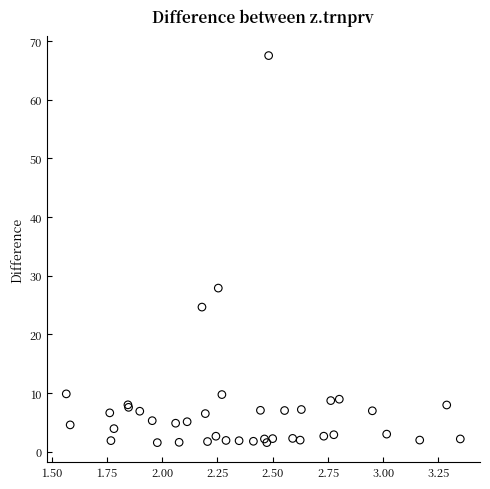

What Y value in the scatter plot is closest to 34?

27.9